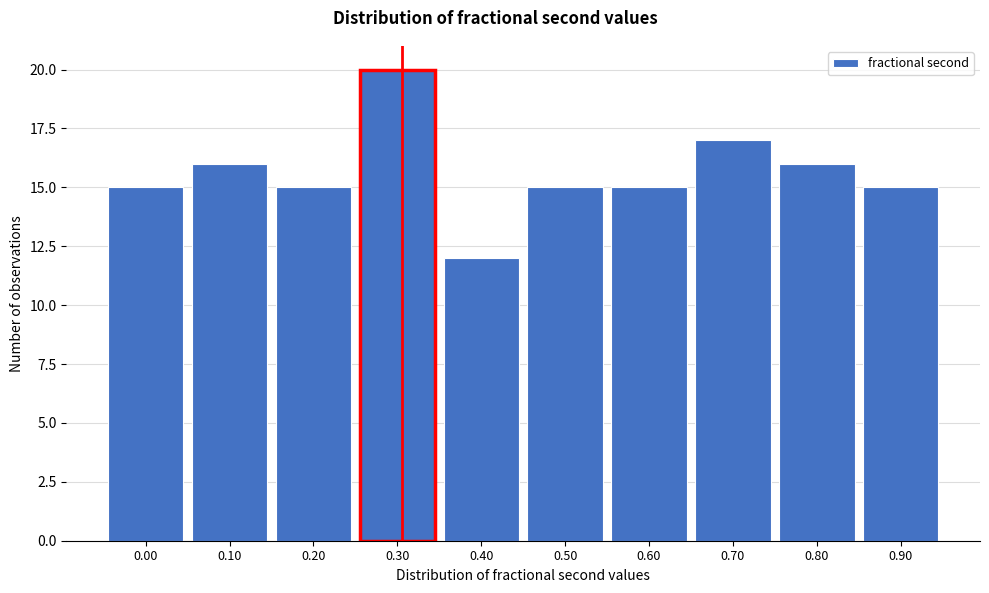

Reading right to left, what are all the values shown in this chart?

0.90=15	0.80=16	0.70=17	0.60=15	0.50=15	0.40=12	0.30=20	0.20=15	0.10=16	0.00=15